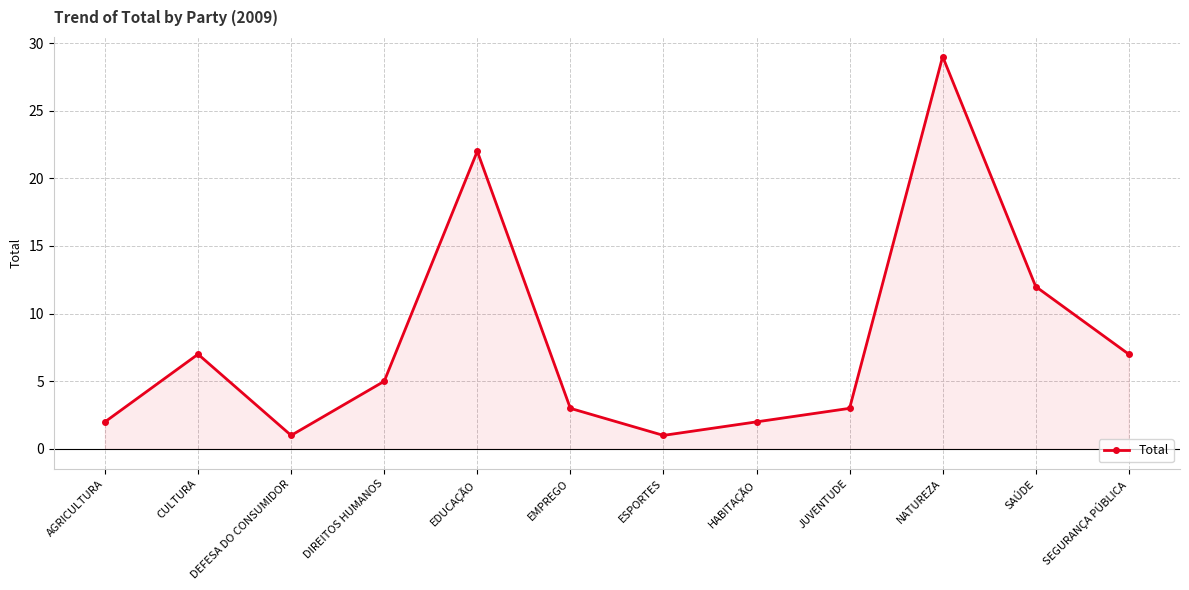

What is the ratio of the value at AGRICULTURA to the value at EMPREGO?

0.7